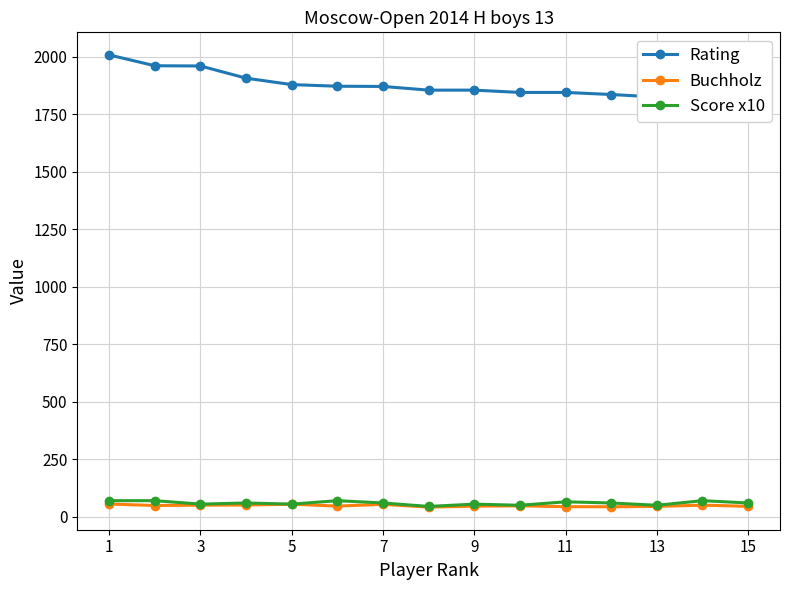

True or false: Buchholz and Score x10 cross at least once.

False